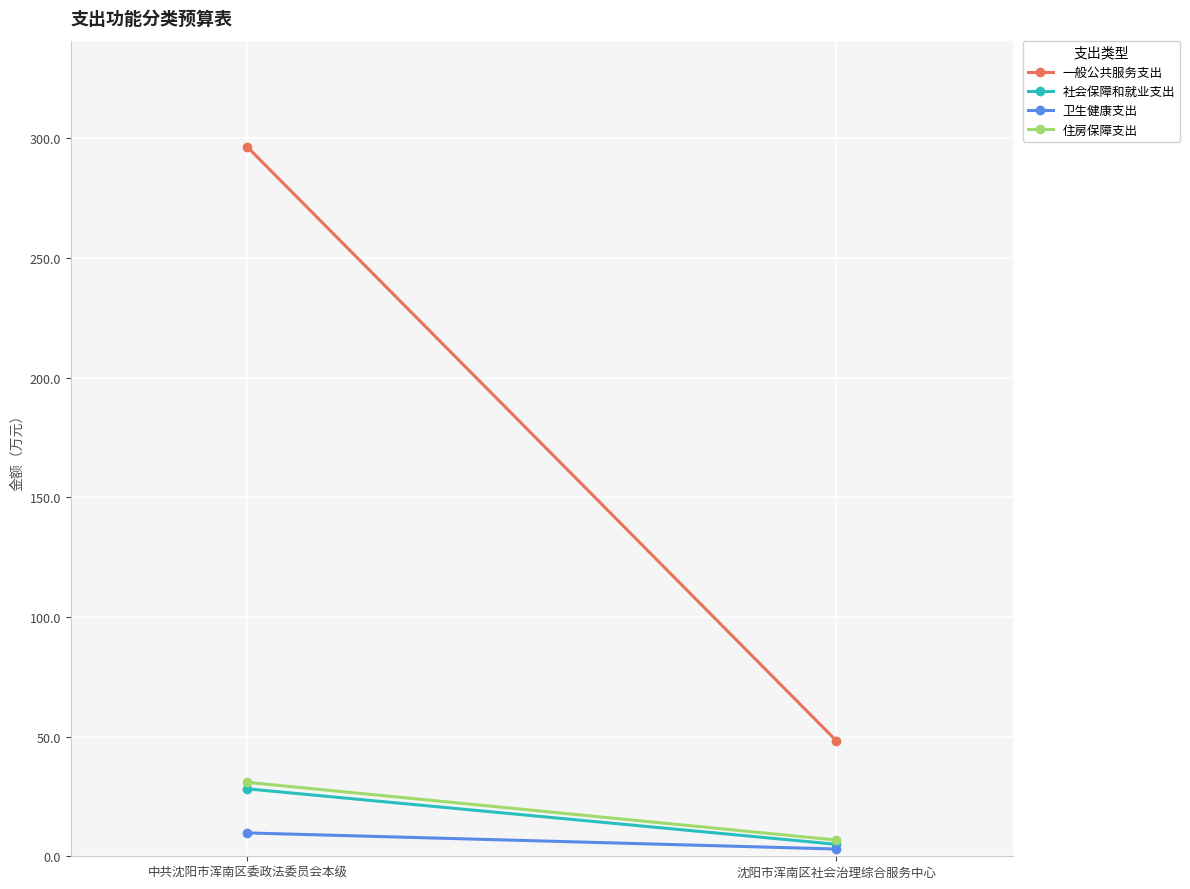

Reading left to right, transcribe all the data shown in this chart.

一般公共服务支出: 中共沈阳市浑南区委政法委员会本级=296.4	沈阳市浑南区社会治理综合服务中心=48.2
社会保障和就业支出: 中共沈阳市浑南区委政法委员会本级=28.2	沈阳市浑南区社会治理综合服务中心=5.0
卫生健康支出: 中共沈阳市浑南区委政法委员会本级=9.8	沈阳市浑南区社会治理综合服务中心=3.0
住房保障支出: 中共沈阳市浑南区委政法委员会本级=30.9	沈阳市浑南区社会治理综合服务中心=6.8